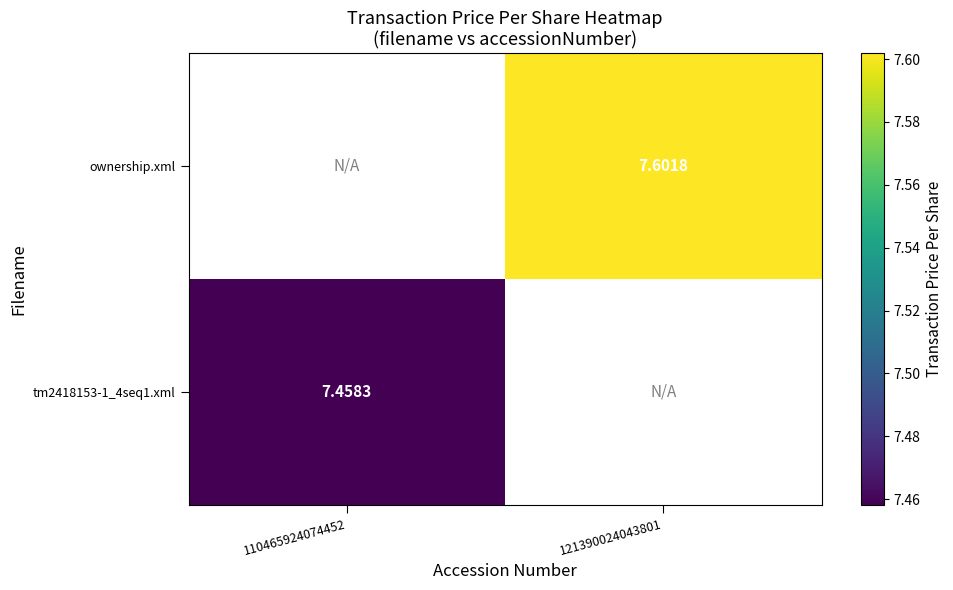

List the series in order of their peak value, highest first.

tm2418153-1_4seq1.xml, ownership.xml